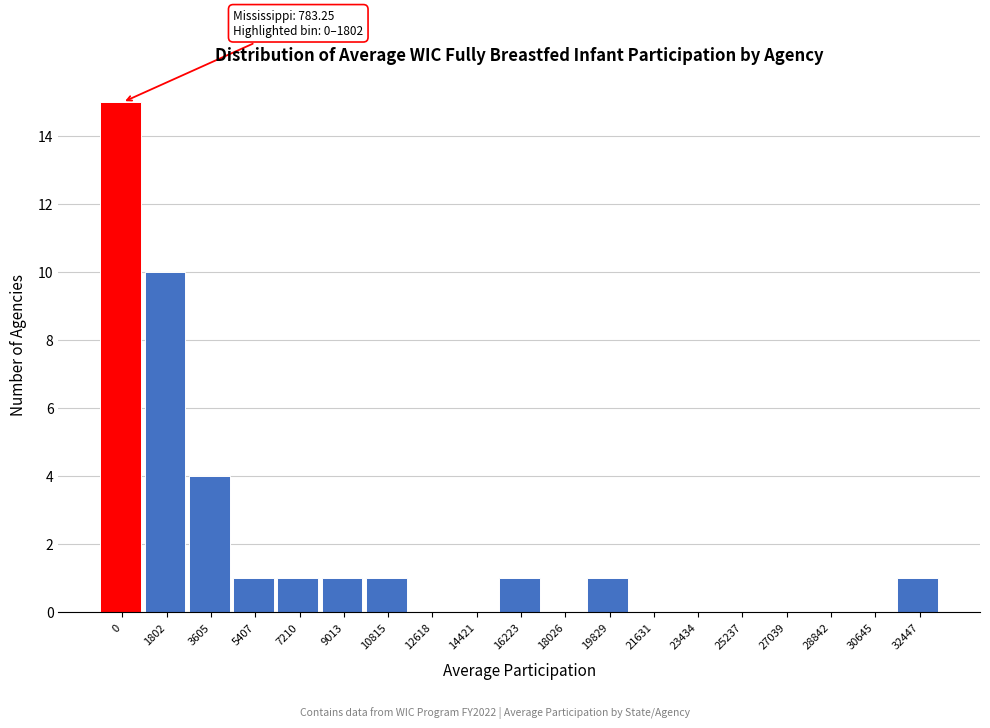

Reading right to left, list all the values displayed in this chart.

32447=1	30645=0	28842=0	27039=0	25237=0	23434=0	21631=0	19829=1	18026=0	16223=1	14421=0	12618=0	10815=1	9013=1	7210=1	5407=1	3605=4	1802=10	0=15